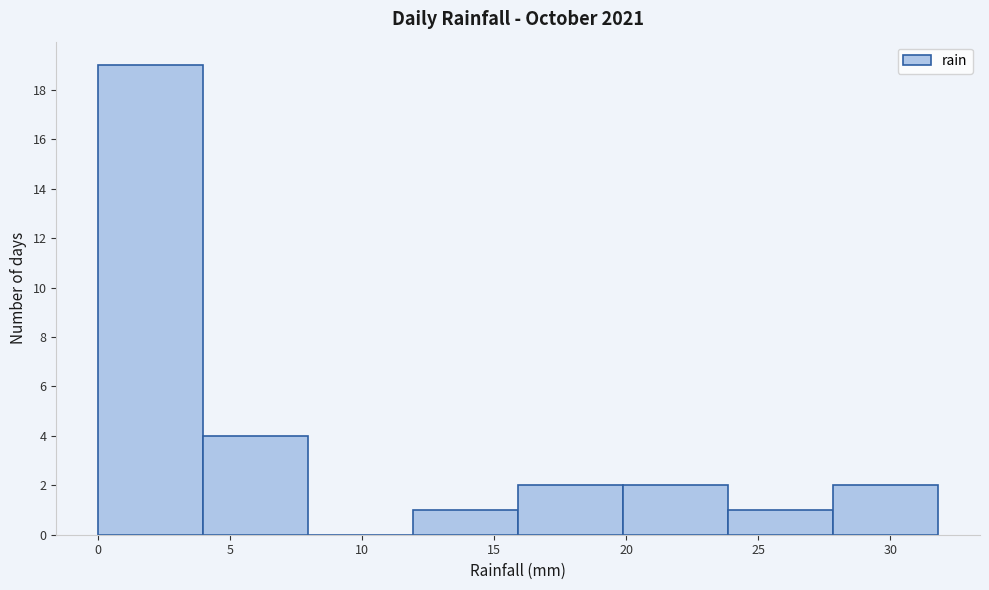

Over which range of the x-axis is the bar tallest?

0 to 4